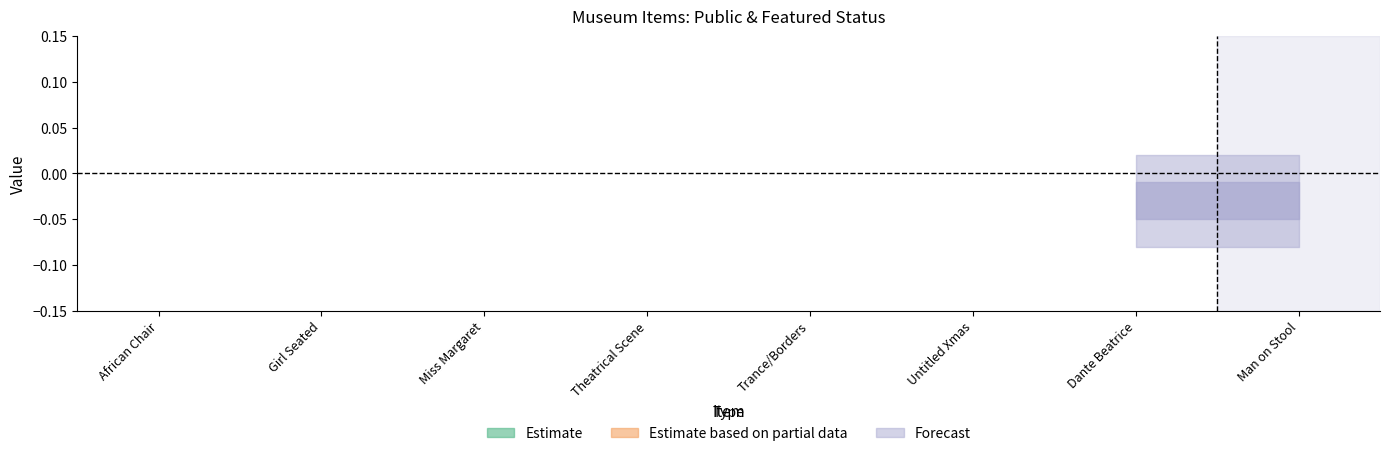

True or false: public has a value of 1 at Untitled Xmas.

False